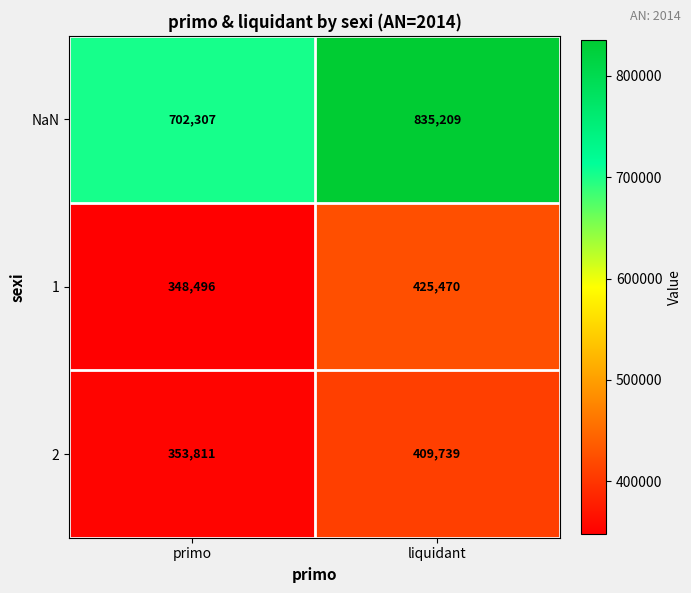

At how many categories does at least one series exceed 769411?

1